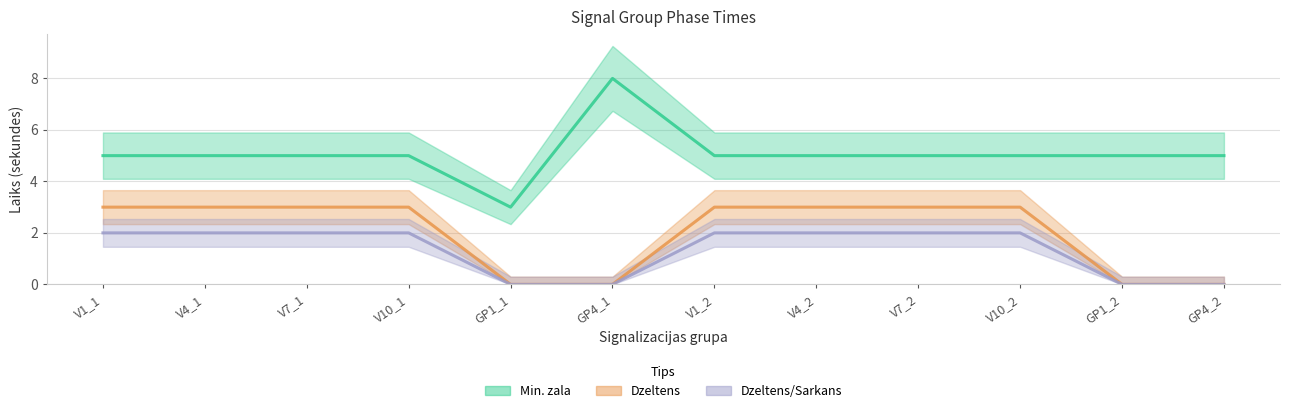

Which series has the widest spread of values?

Min. zala